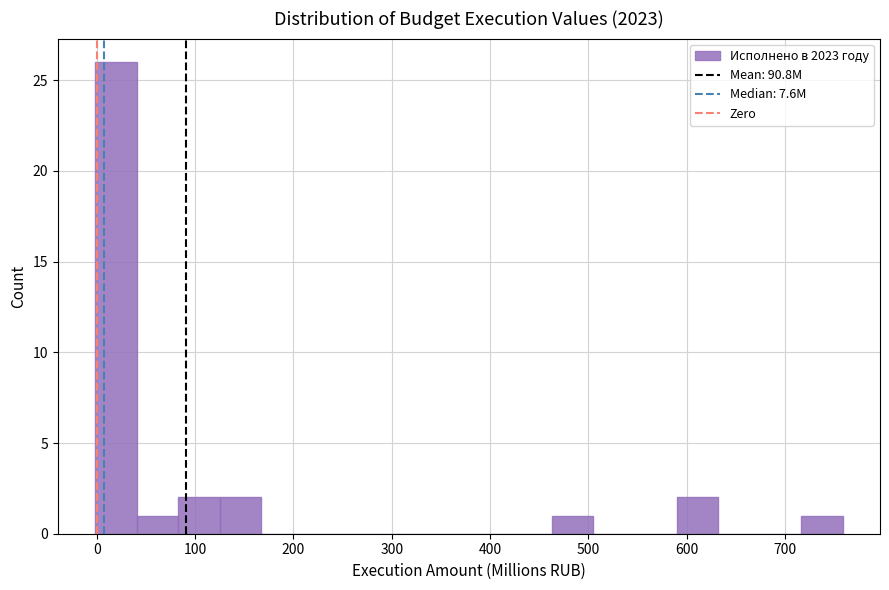

Over which range of the x-axis is the bar tallest?

0 to 40